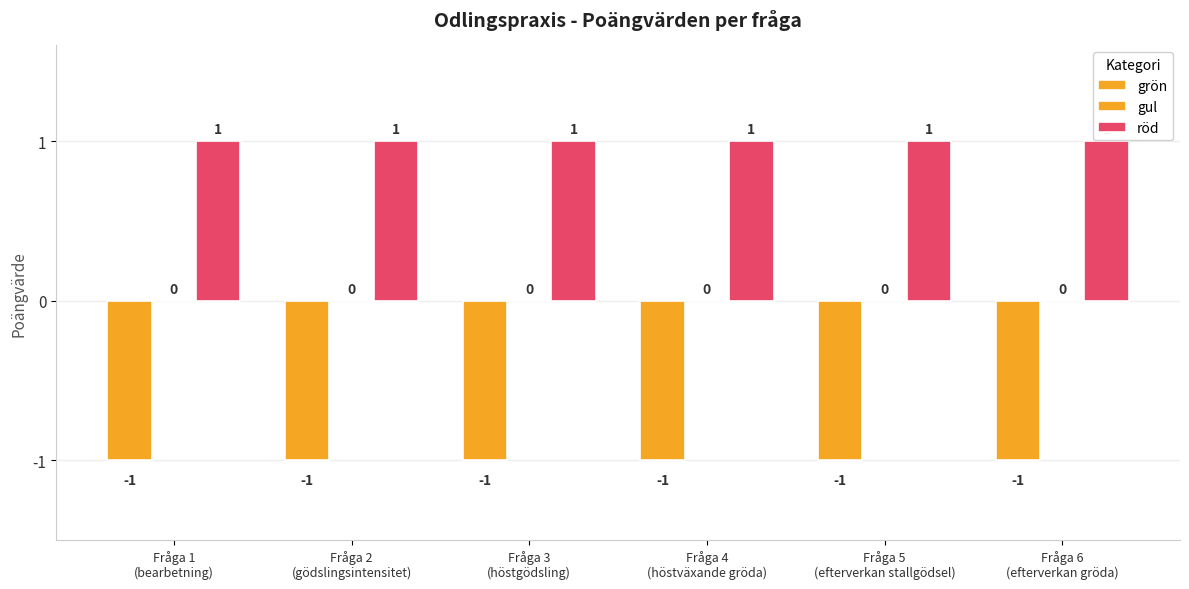

At Fråga 2
(gödslingsintensitet), list the series in order from smallest to largest.

grön, röd